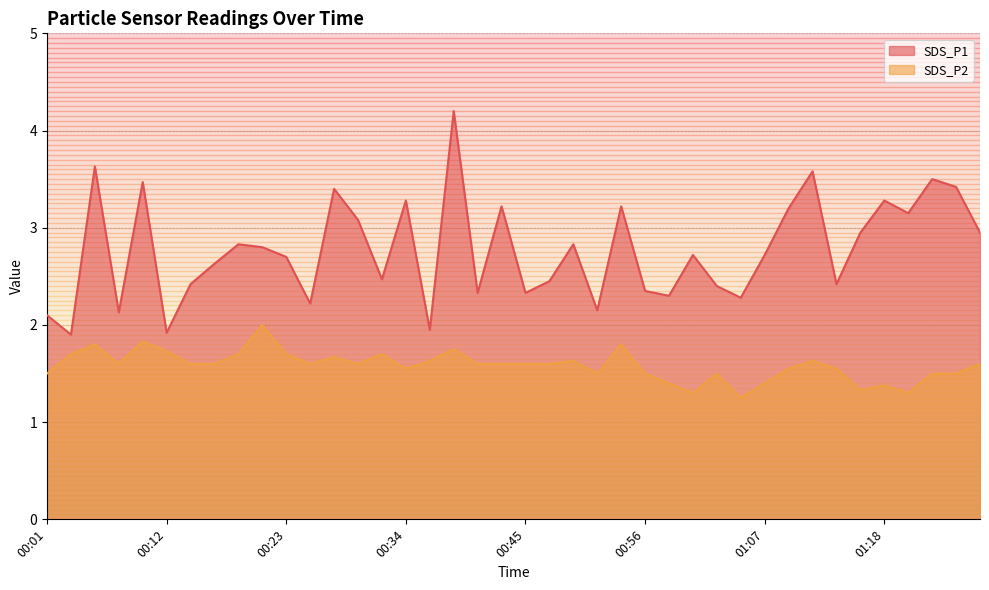

Is the value of SDS_P1 at 01:09 greater than the value of SDS_P2 at 00:41?

Yes